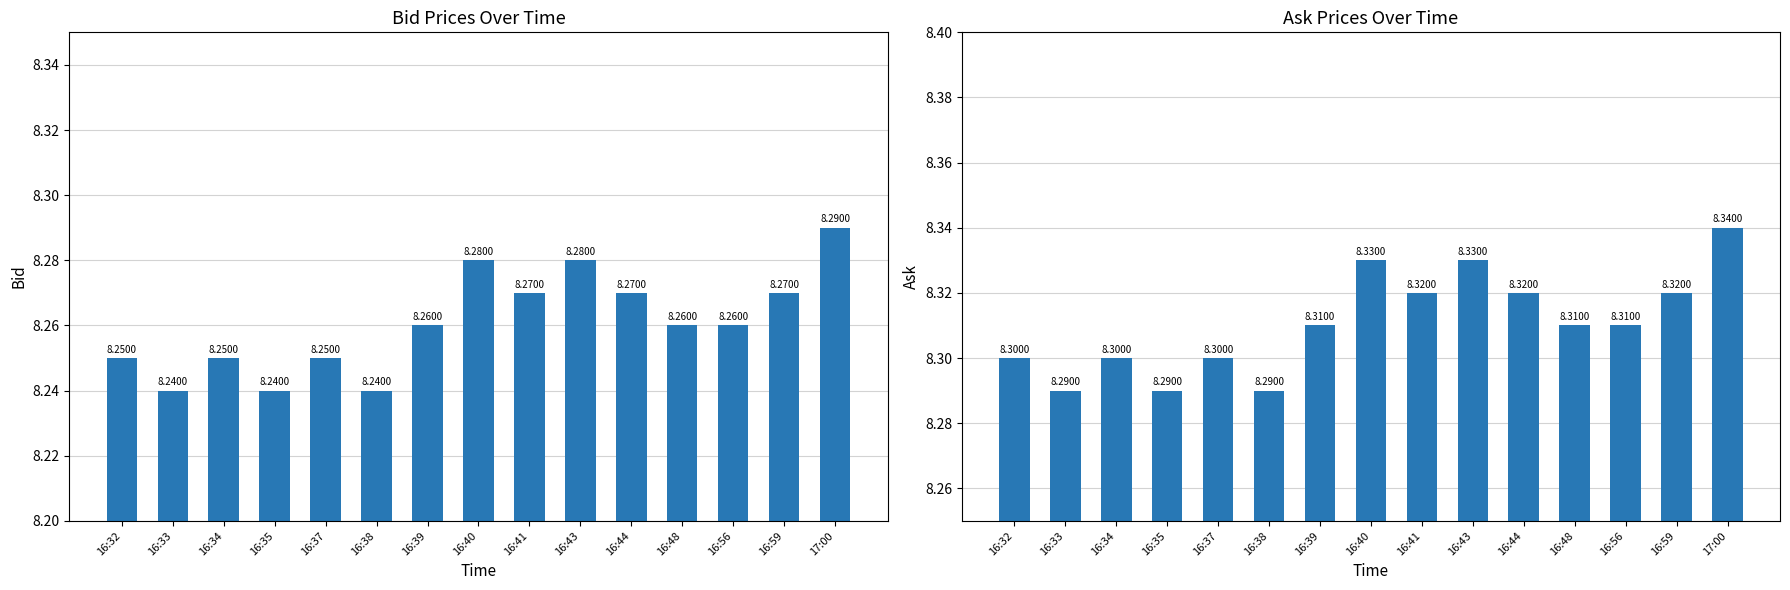

What is the smallest value displayed?

8.2